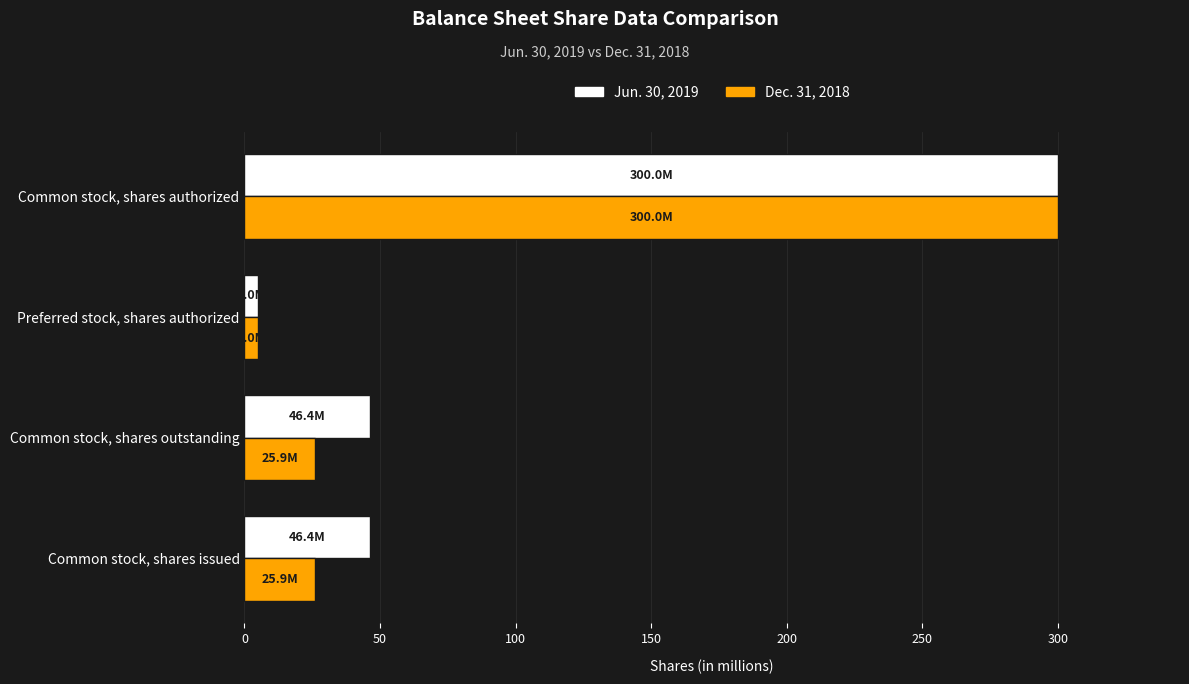

What is the sum of all Dec. 31, 2018 values?

356.7